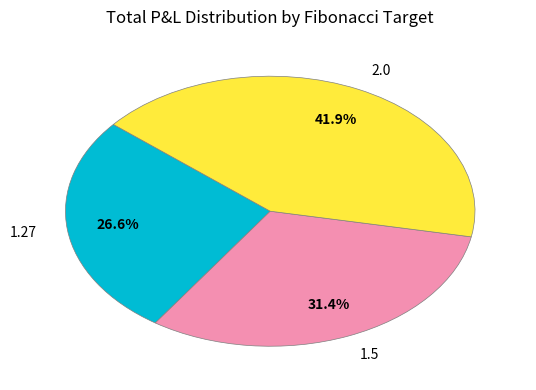

Rank the categories by value from highest to lowest.

2.0, 1.5, 1.27